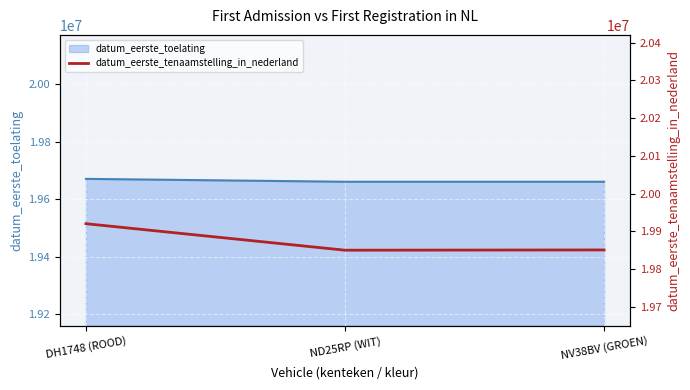

Count the number of categories in the chart.

3